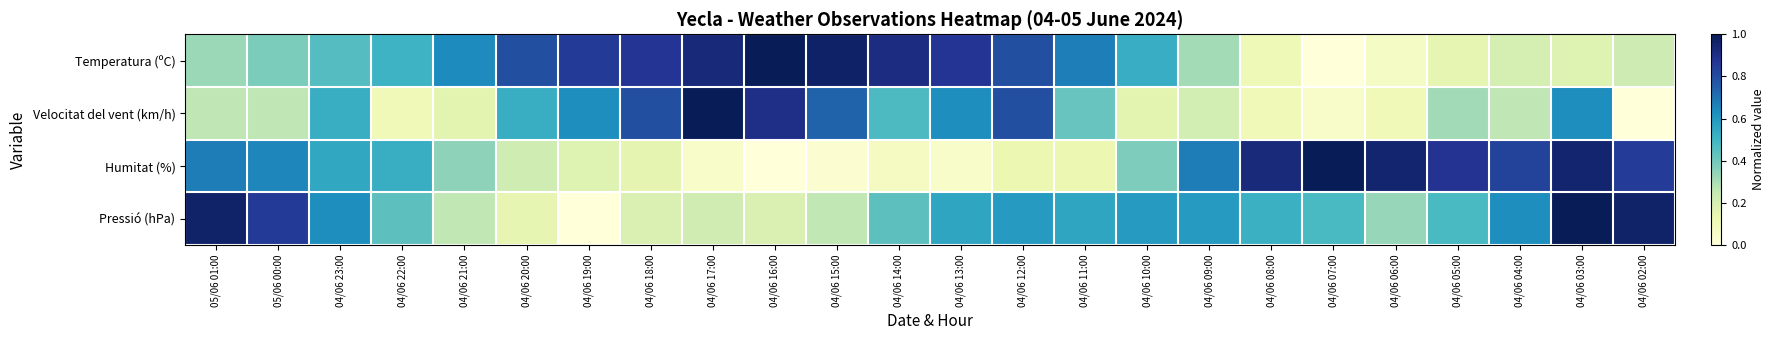

What is the spread (max minus min) of values at 04/06 07:00?

1.0